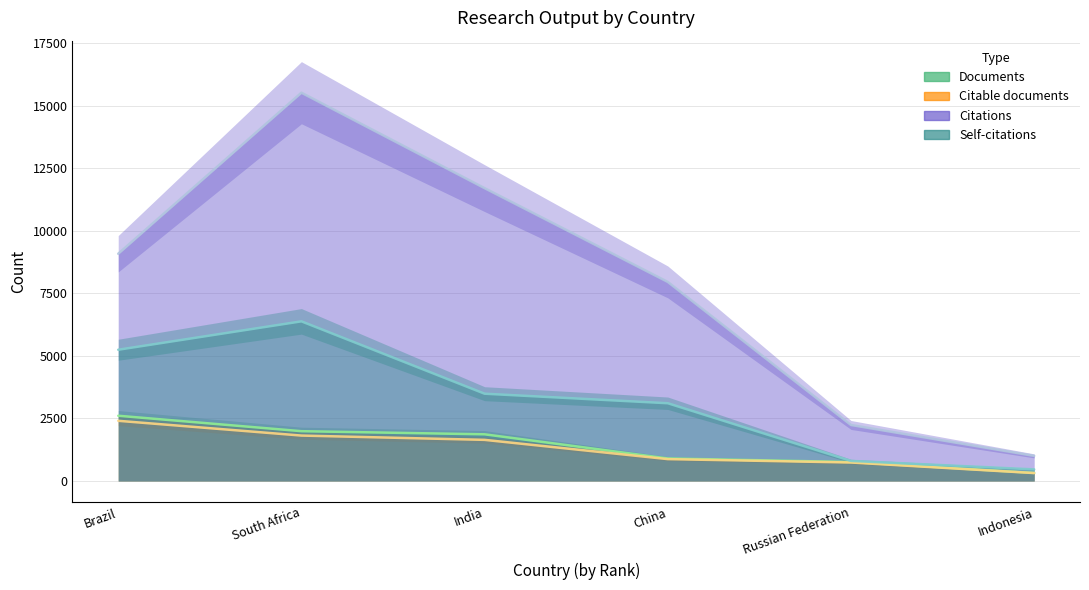

How many data points in Documents are above 1866?

2